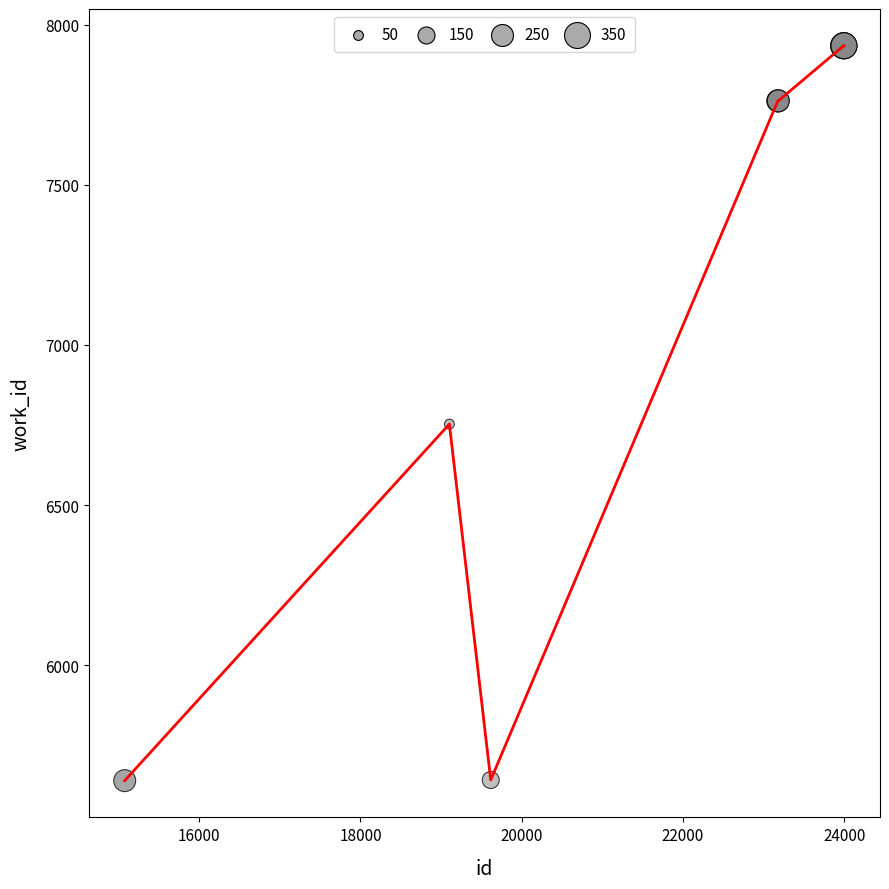

What is the difference between the maximum and minimum values?

2294